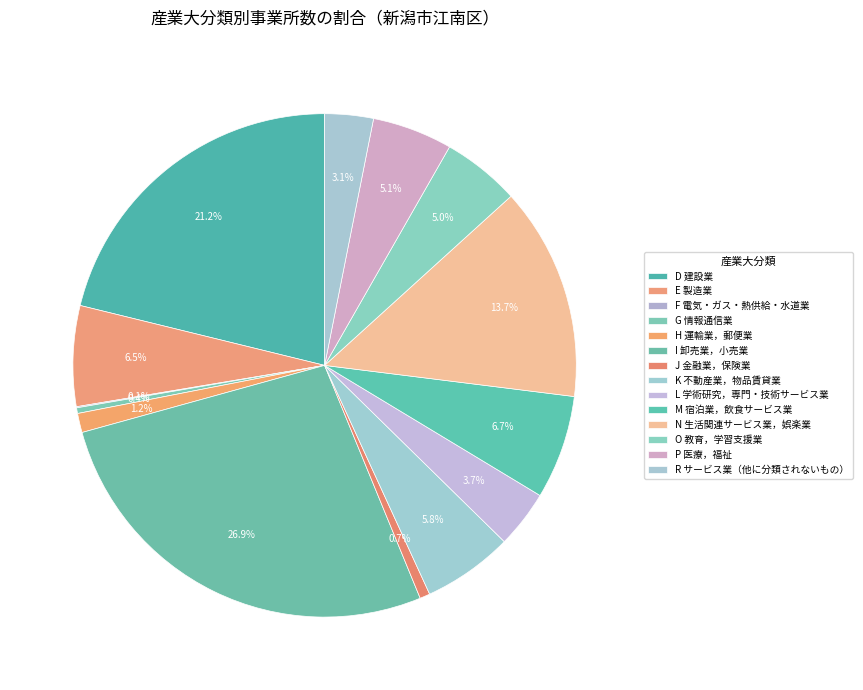

Does any single category account for the majority?

No